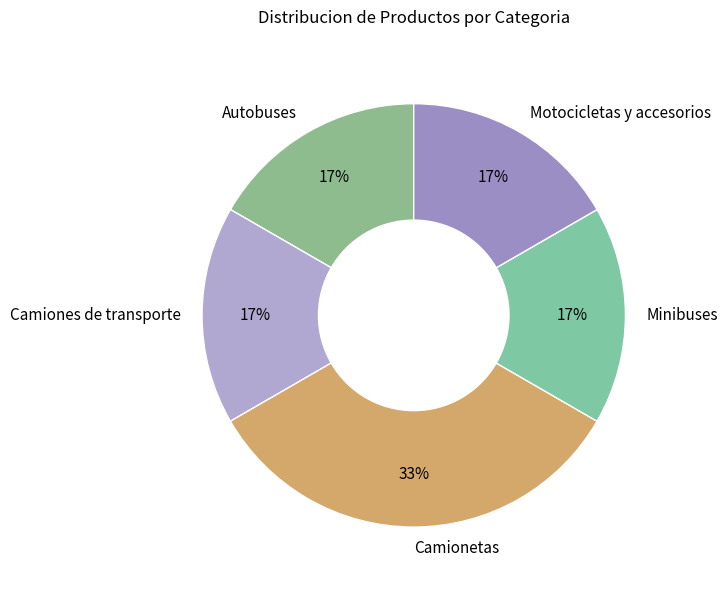

How many slices are in this pie chart?

5